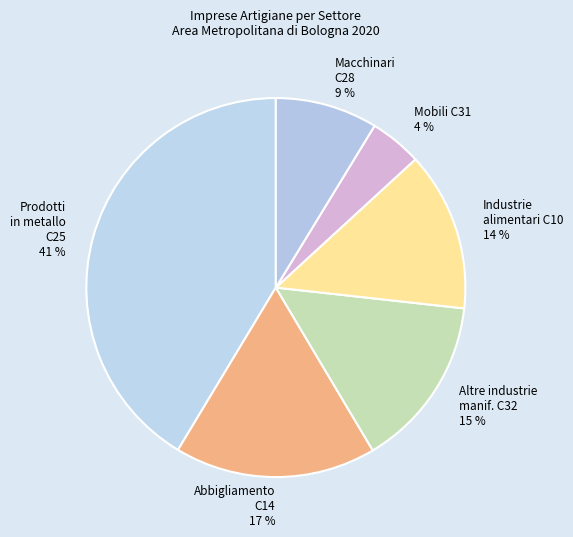

Rank the categories by value from highest to lowest.

Prodotti in metallo C25, Abbigliamento C14, Altre industrie manif. C32, Industrie alimentari C10, Macchinari C28, Mobili C31